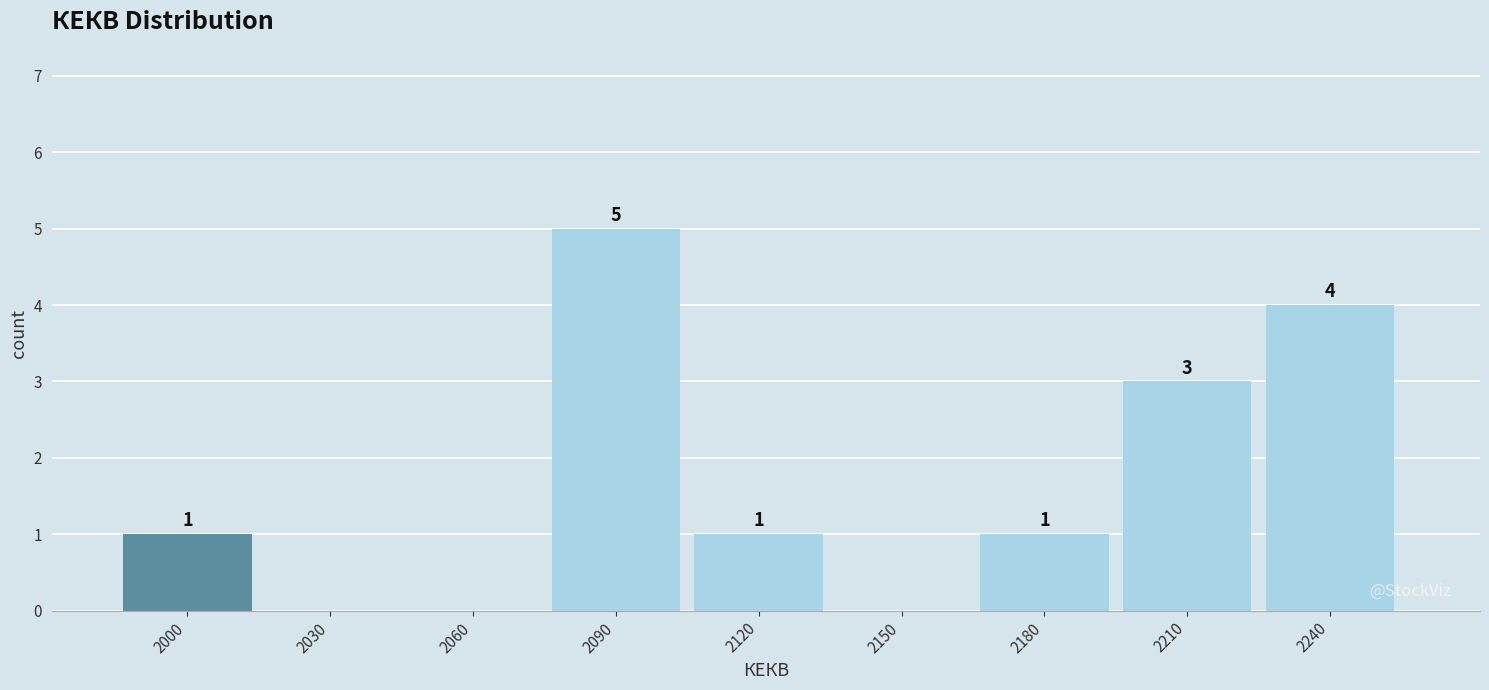

Reading left to right, transcribe all the data shown in this chart.

2000=1	2030=0	2060=0	2090=5	2120=1	2150=0	2180=1	2210=3	2240=4